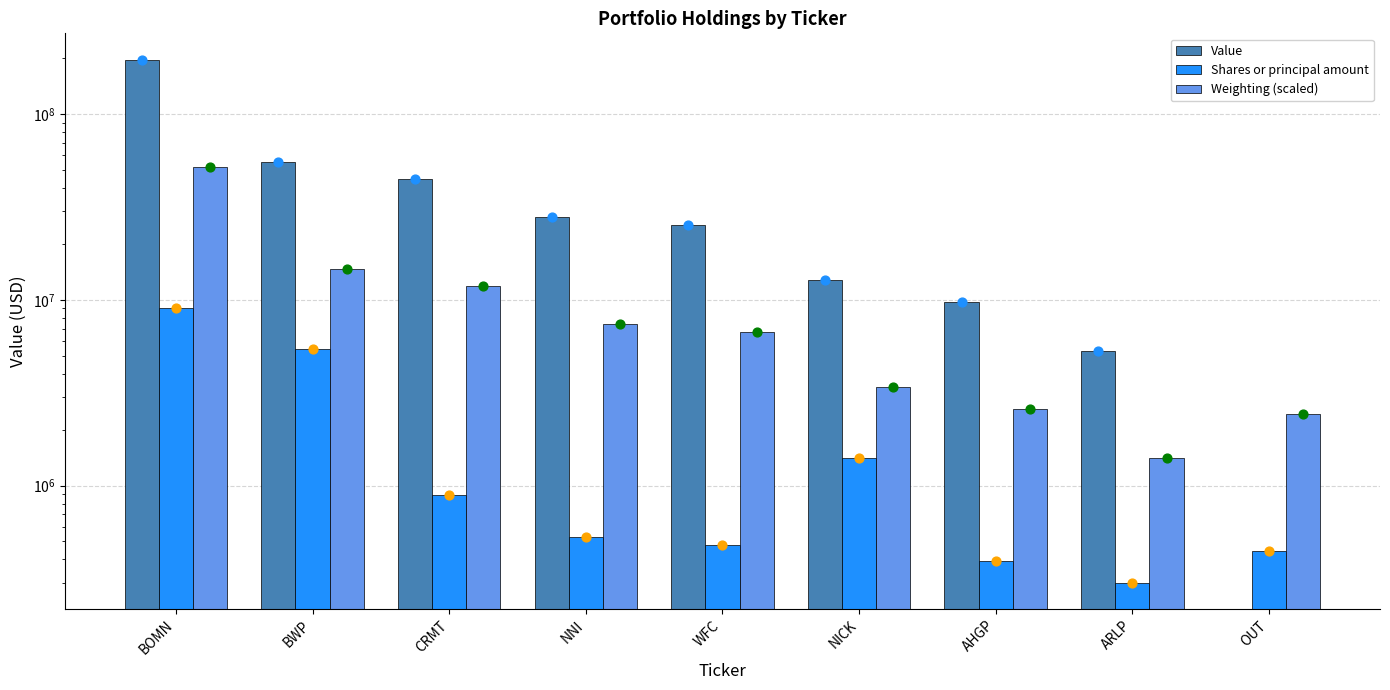

Which series has the widest spread of Y values?

Value